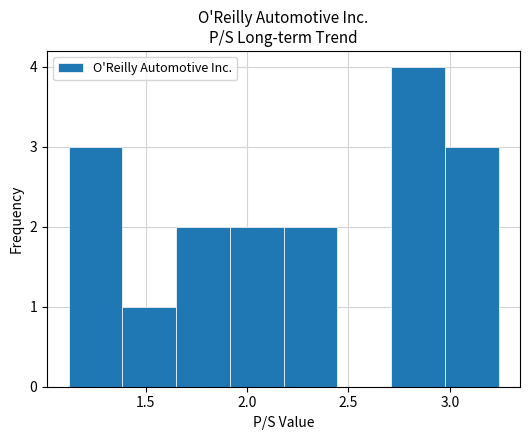

Which range on the x-axis has the tallest bar?

2.710 to 2.975